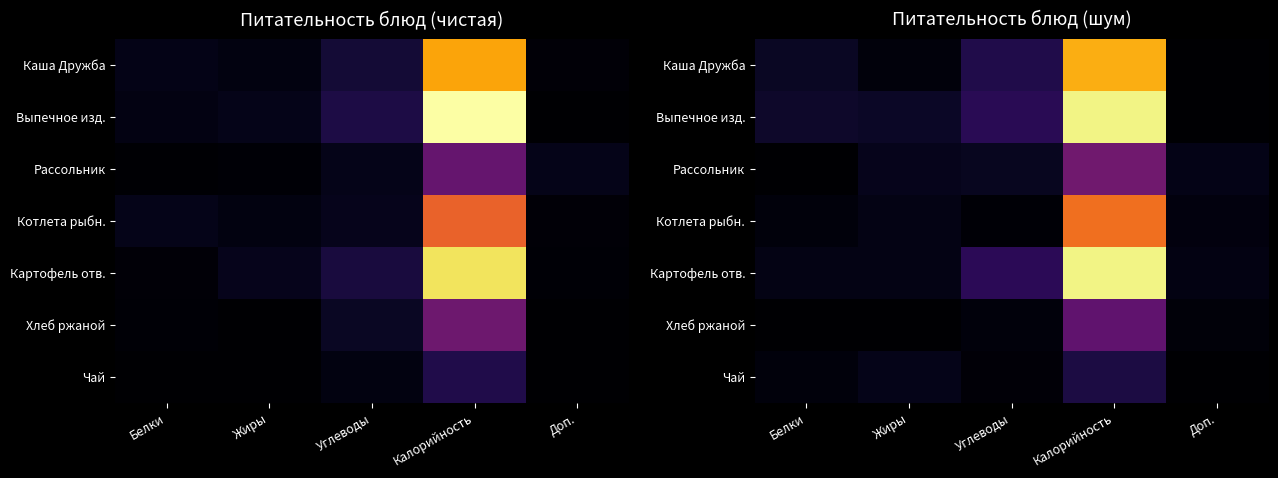

At which category is the sum across all series the highest?

Калорийность